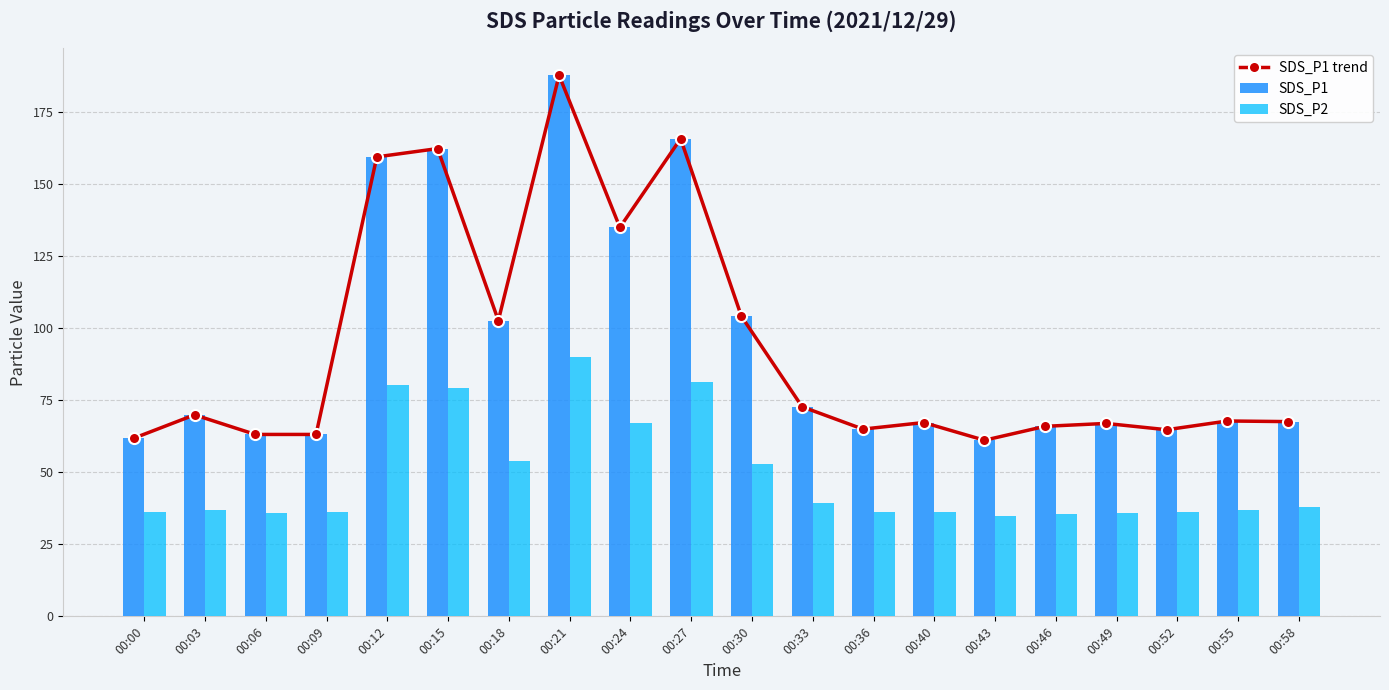

Reading left to right, transcribe all the data shown in this chart.

SDS_P1 trend: 61.8	70.0	63.1	63.1	159.5	162.4	102.7	187.8	135.0	165.8	104.2	72.8	65.0	67.3	61.1	66.0	67.0	64.8	67.8	67.6
SDS_P1: 61.8	70.0	63.1	63.1	159.5	162.4	102.7	187.8	135.0	165.8	104.2	72.8	65.0	67.3	61.1	66.0	67.0	64.8	67.8	67.6
SDS_P2: 36.4	37.0	35.8	36.1	80.4	79.3	54.1	90.1	67.1	81.3	53.0	39.2	36.2	36.3	34.8	35.5	35.9	36.3	37.0	38.0